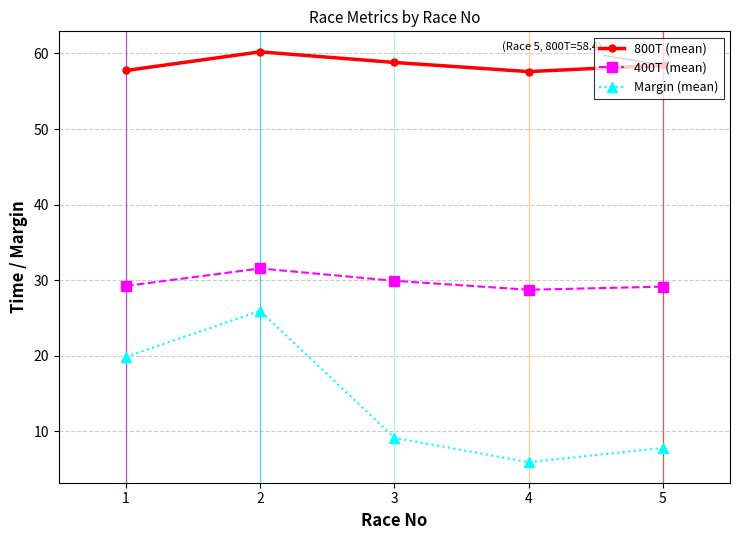

Which series has the largest range (max minus min)?

Margin (mean)